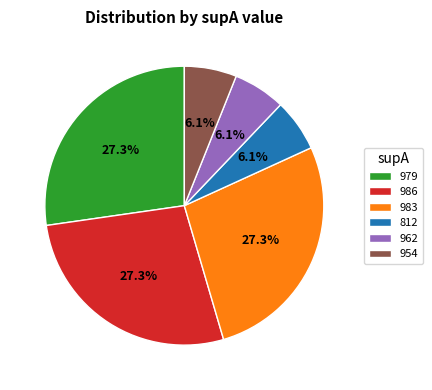

Is 986 the majority of the pie?

No